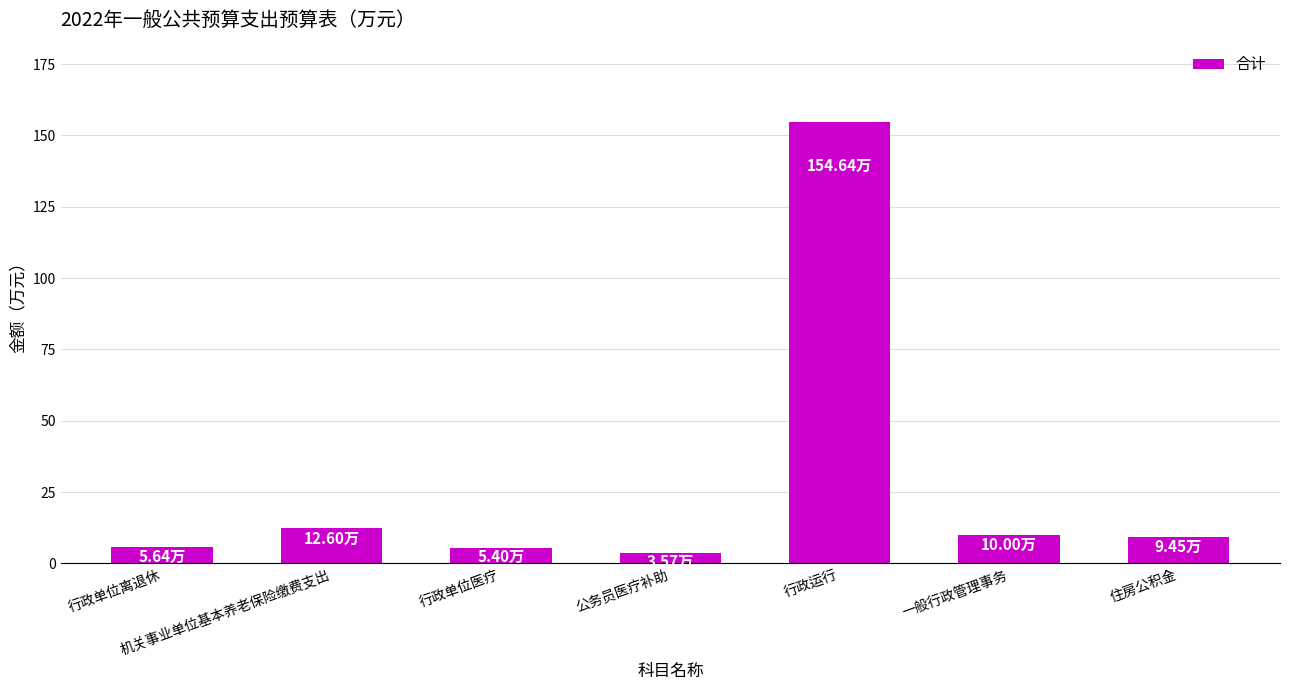

Which label corresponds to the largest value in the chart?

行政运行